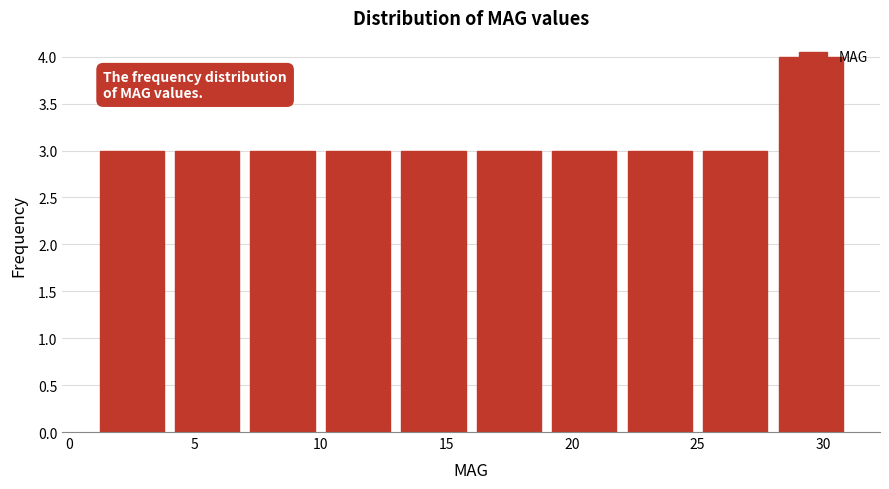

Reading left to right, transcribe this chart: for each bar, give the range it covers on the x-axis and its height. The values are not printed on the chart, so give them approximately, as read against the axis.

1 to 4: 3
4 to 7: 3
7 to 10: 3
10 to 13: 3
13 to 16: 3
16 to 19: 3
19 to 22: 3
22 to 25: 3
25 to 28: 3
28 to 31: 4